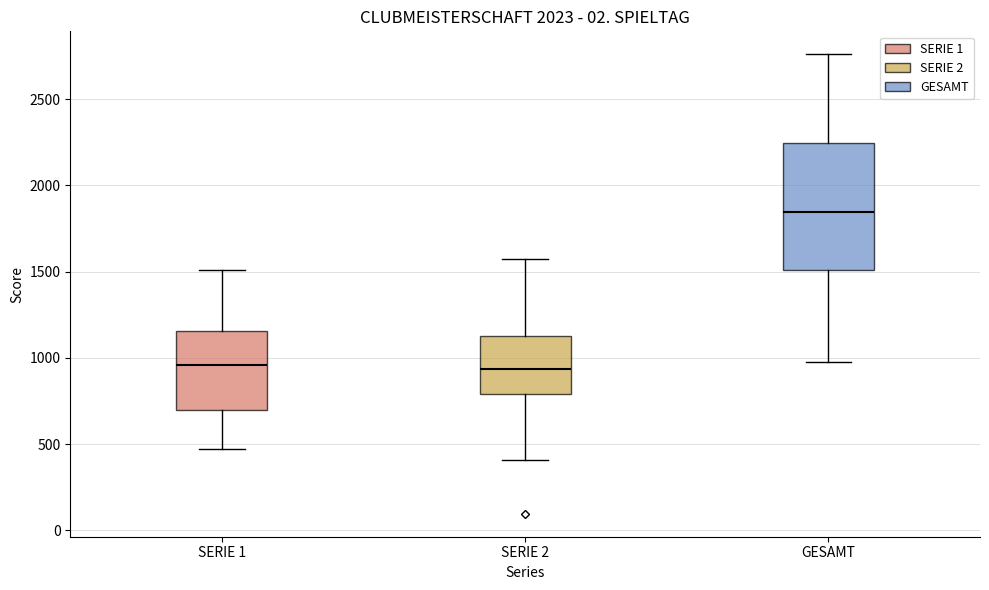

Reading left to right, transcribe this box plot: for each box, give where its median line is, the range the box spans, and where its two whiskers end, as read against the y-axis. The values are not printed on the chart, so give them approximately, as read against the axis.

SERIE 1: median 950, box 700 to 1150, whiskers 450 to 1500
SERIE 2: median 950, box 800 to 1100, whiskers 400 to 1550
GESAMT: median 1850, box 1500 to 2250, whiskers 1000 to 2750